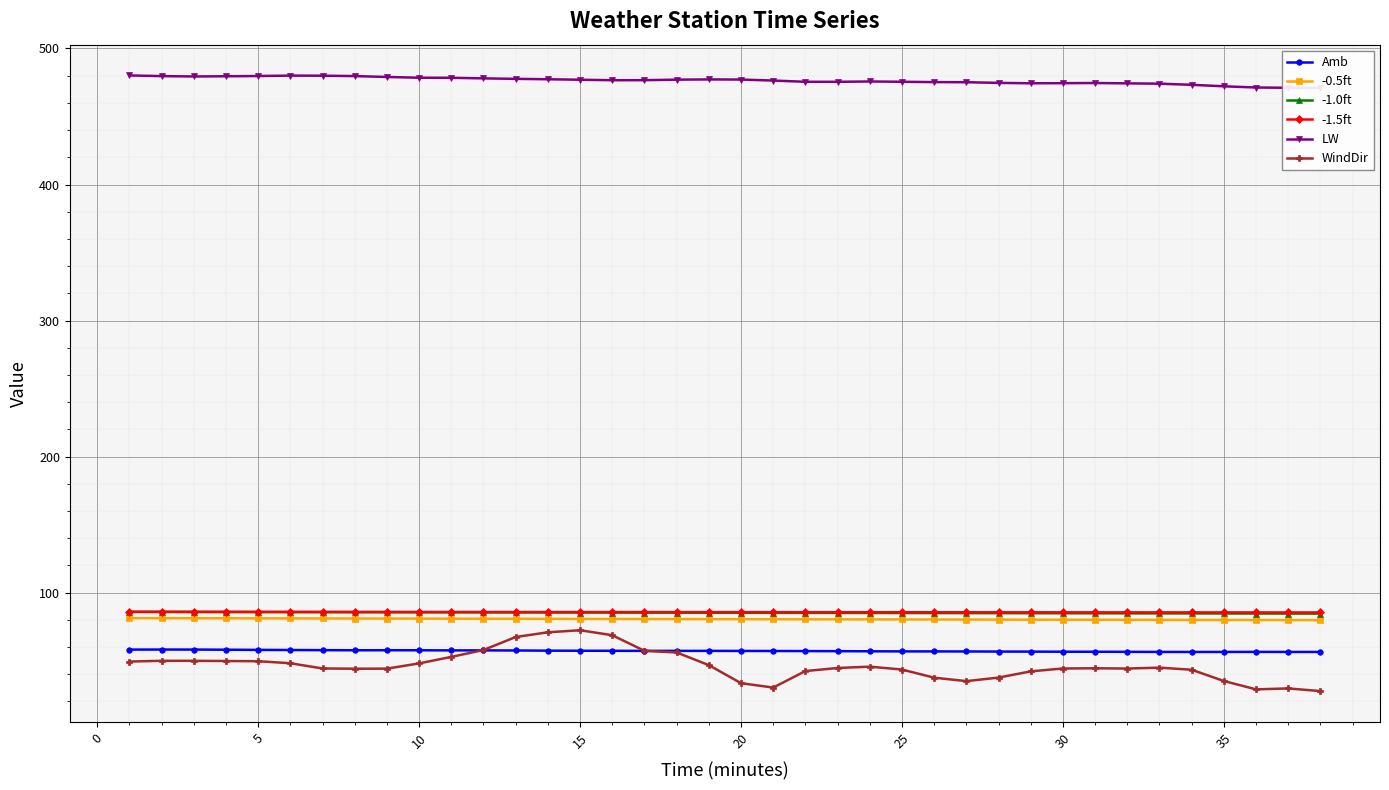

True or false: Amb has more than 1 points higher than both neighbors.

True